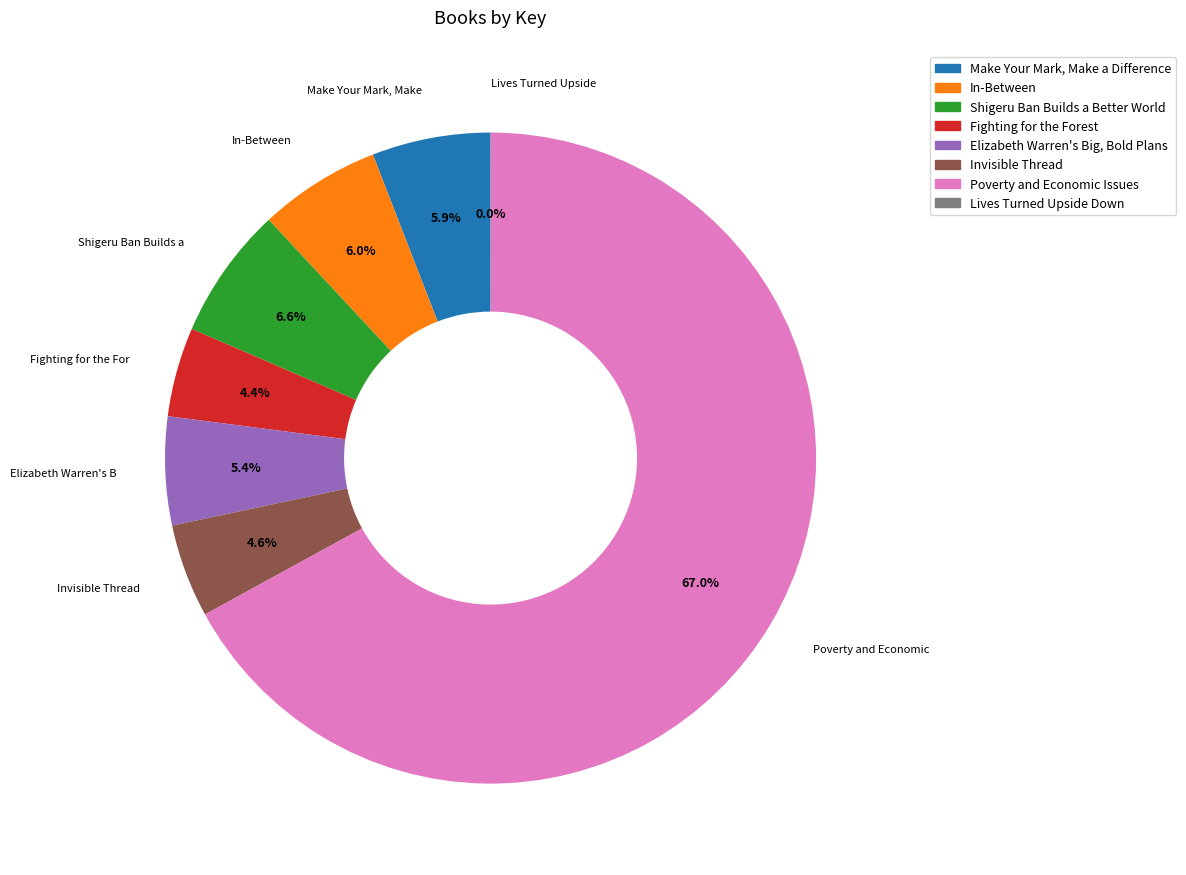

True or false: Elizabeth Warren's Big, Bold Plans accounts for 18% of the total.

False